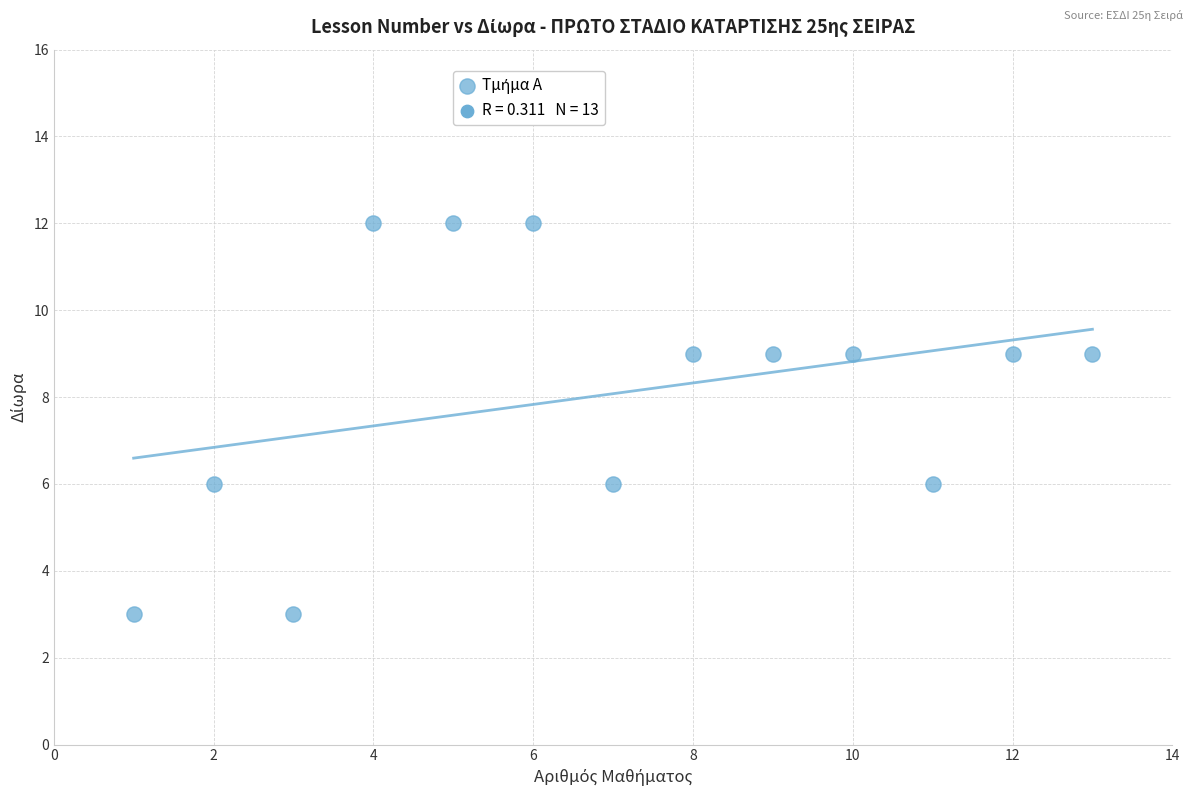

What is the range of X values (max minus min)?

12